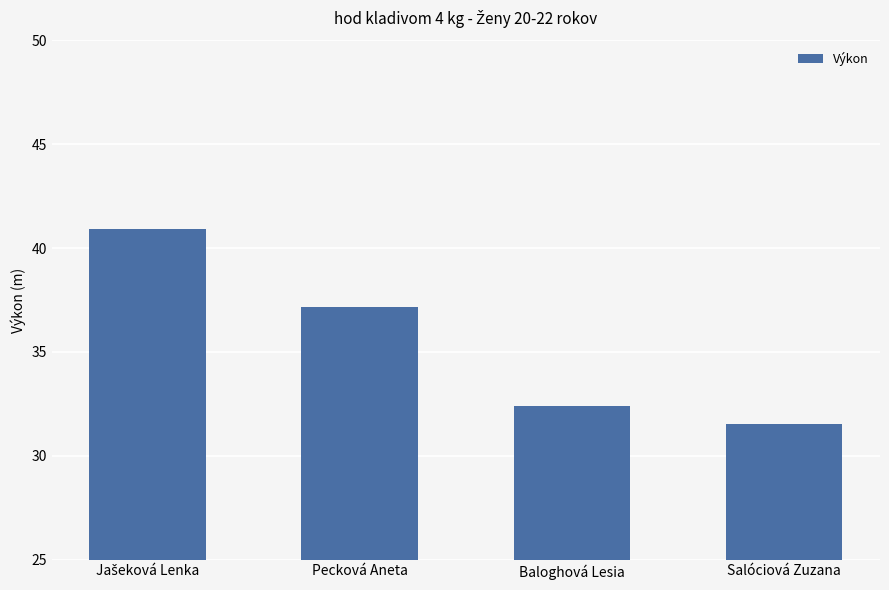

What is the ratio of the value at Baloghová Lesia to the value at Salóciová Zuzana?

1.0